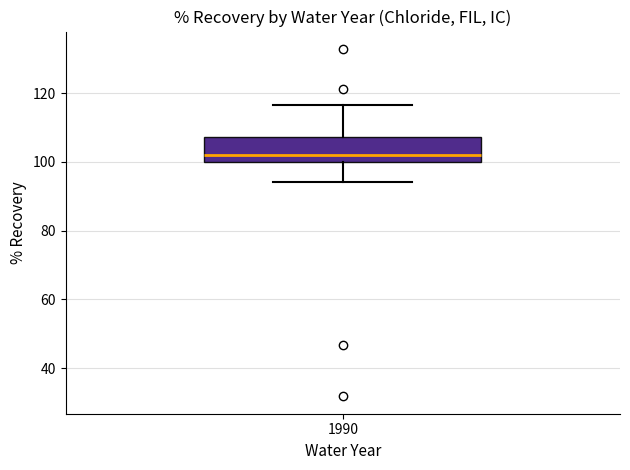

Transcribe this box plot: give where the median line is, the range the box spans, and where the two whiskers end, as read against the y-axis. The values are not printed on the chart, so give them approximately, as read against the axis.

median 102, box 100 to 108, whiskers 94 to 116